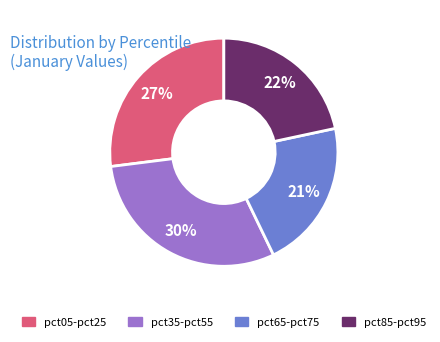

Count the number of slices in the pie.

4